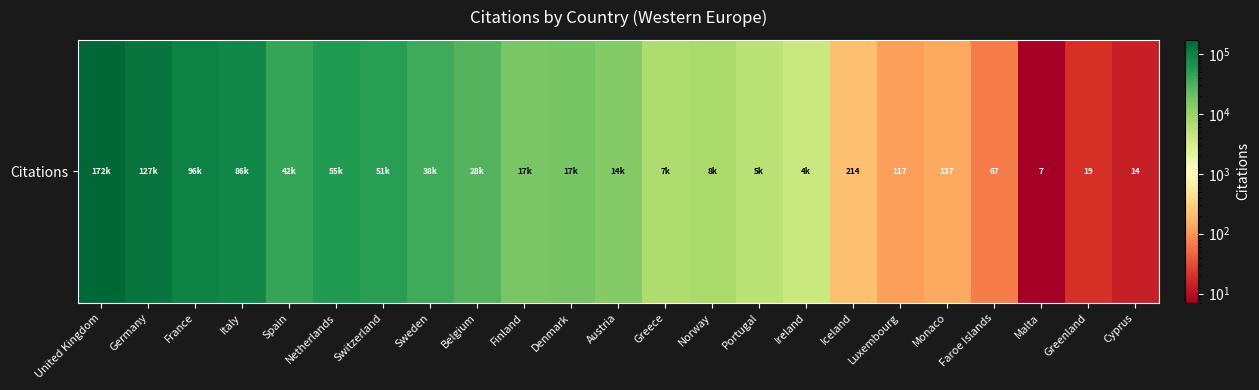

What is the difference between the maximum and second lowest values?

172061